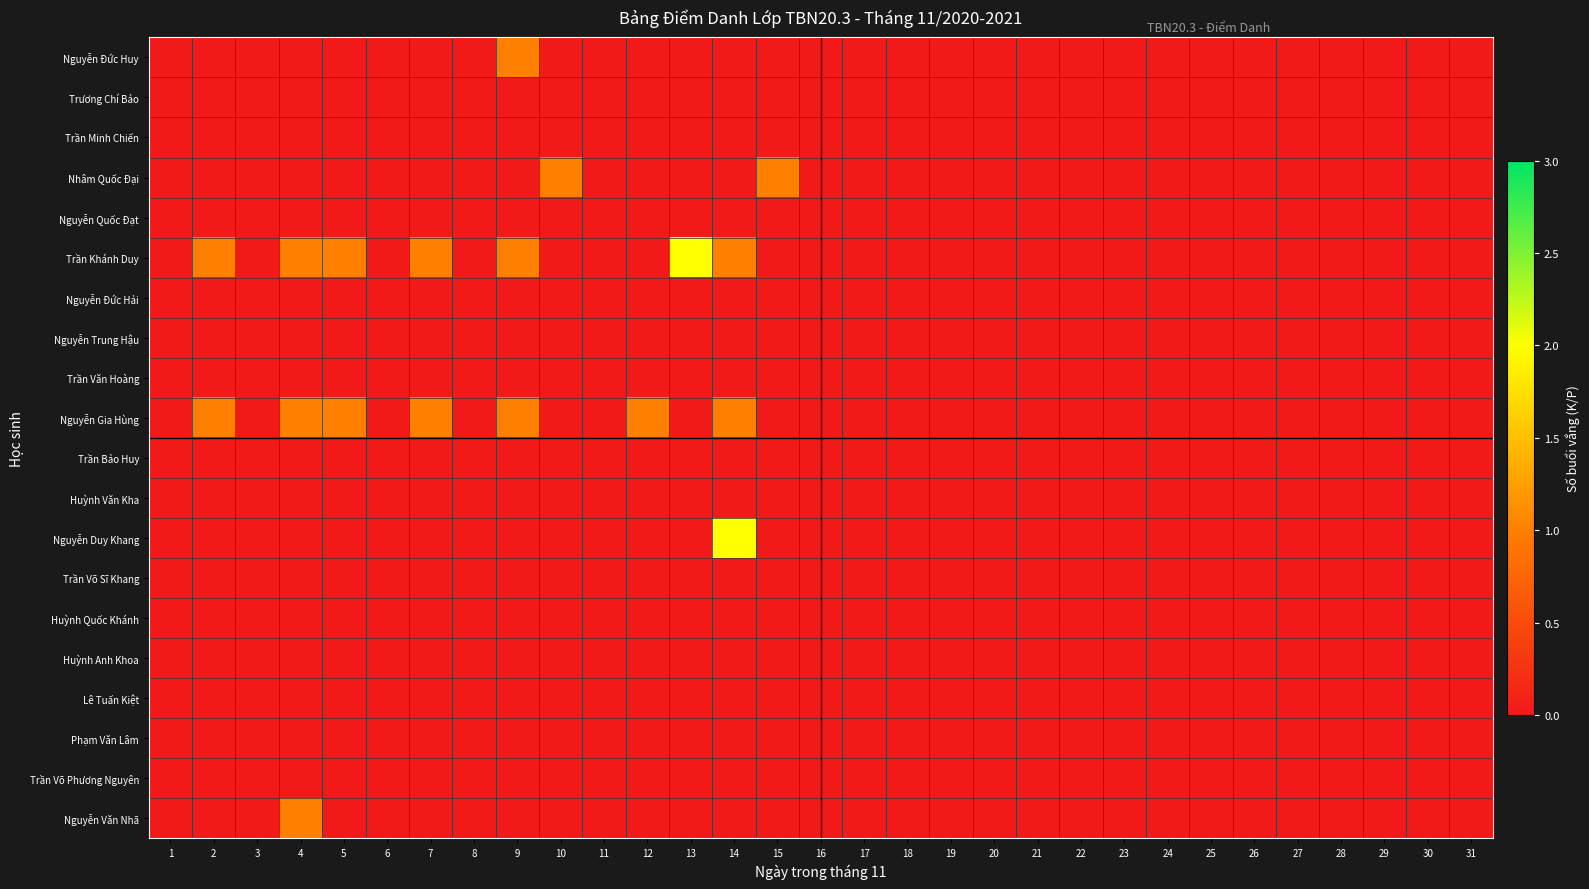

At 15, list the series in order from largest to smallest.

Nhâm Quốc Đại, Nguyễn Đức Huy, Trương Chí Bảo, Trần Minh Chiến, Nguyễn Quốc Đạt, Trần Khánh Duy, Nguyễn Đức Hải, Nguyễn Trung Hậu, Trần Văn Hoàng, Nguyễn Gia Hùng, Trần Bảo Huy, Huỳnh Văn Kha, Nguyễn Duy Khang, Trần Võ Sĩ Khang, Huỳnh Quốc Khánh, Huỳnh Anh Khoa, Lê Tuấn Kiệt, Phạm Văn Lâm, Trần Võ Phương Nguyên, Nguyễn Văn Nhã